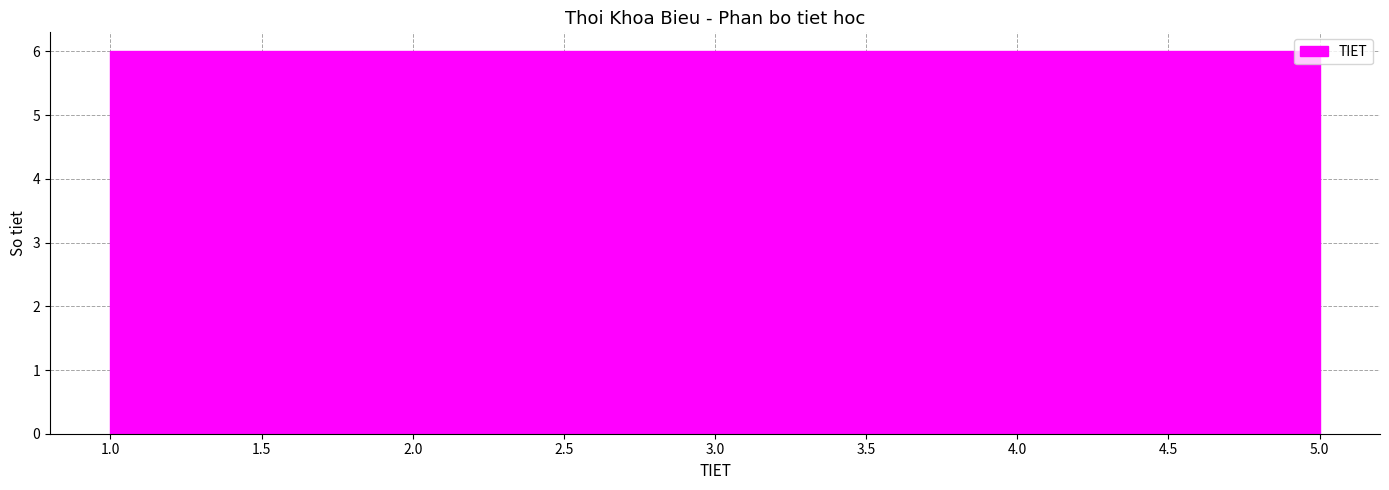

How tall is the bar that spans 1.8 to 2.6 on the x-axis? The values are not printed on the chart, so give them approximately, as read against the axis.

6